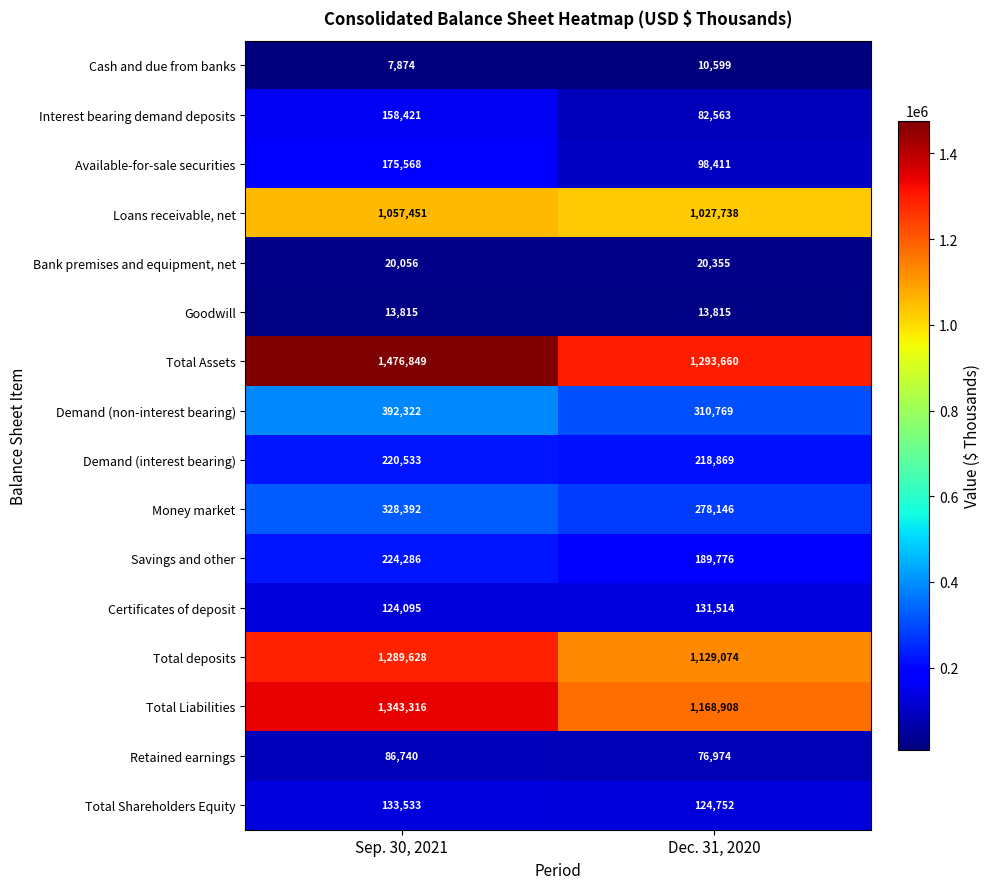

What is the maximum value shown in the chart?

1476849